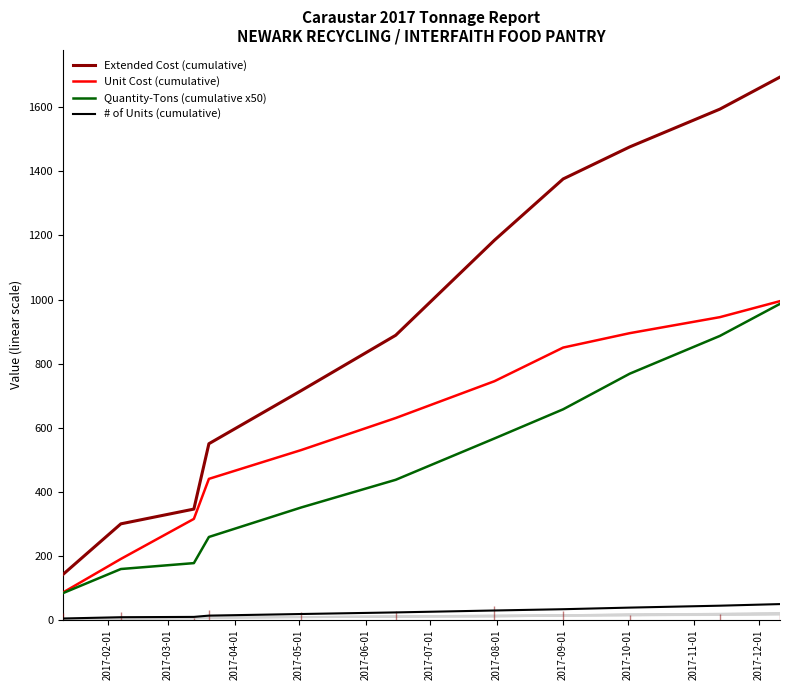

Does the chart display data point markers on the line(s)?

No